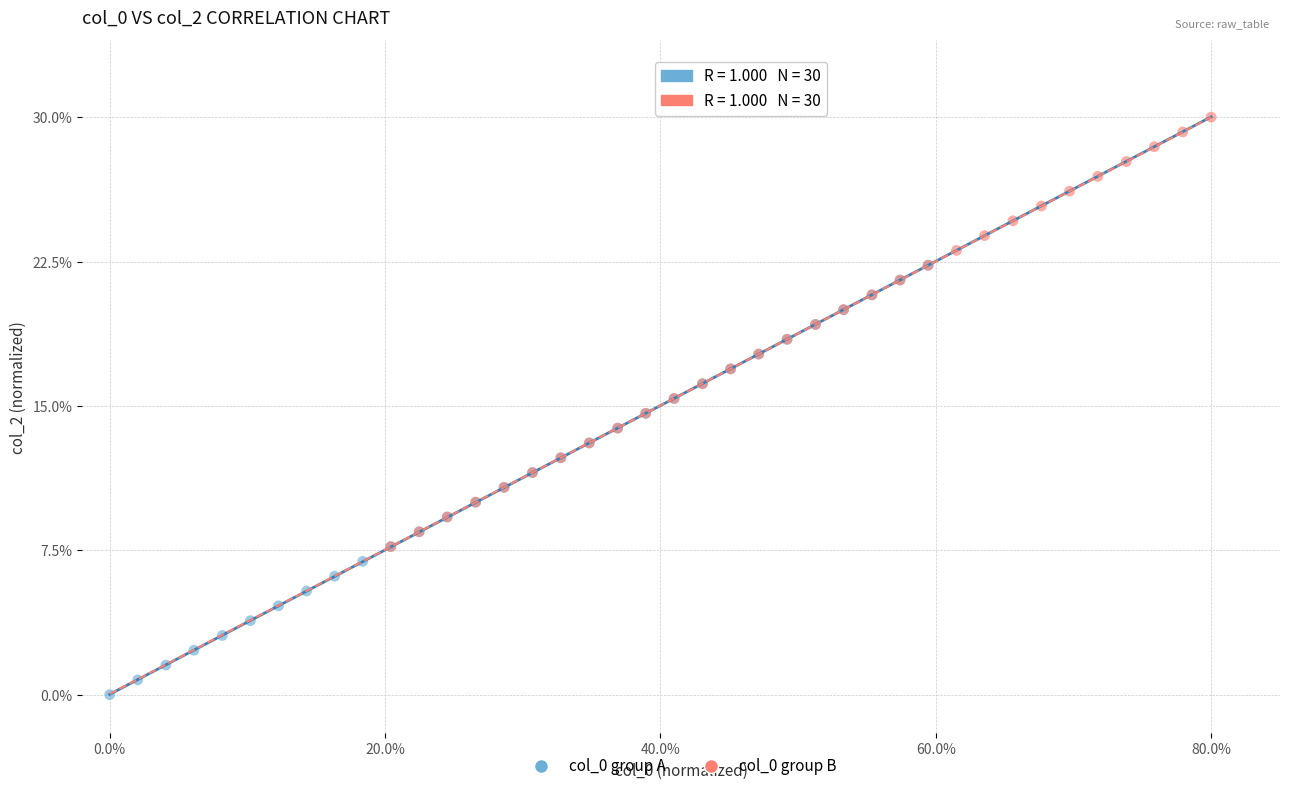

Which series reaches the minimum Y coordinate?

col_0 group A